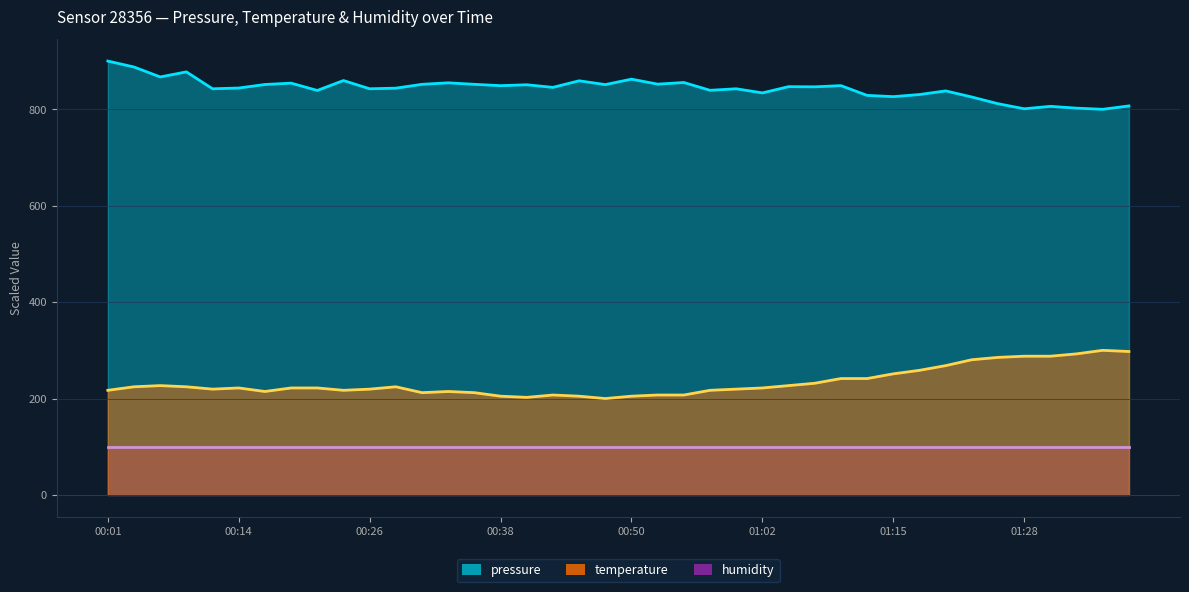

Which has a higher value, 00:58 or 01:30?

00:58